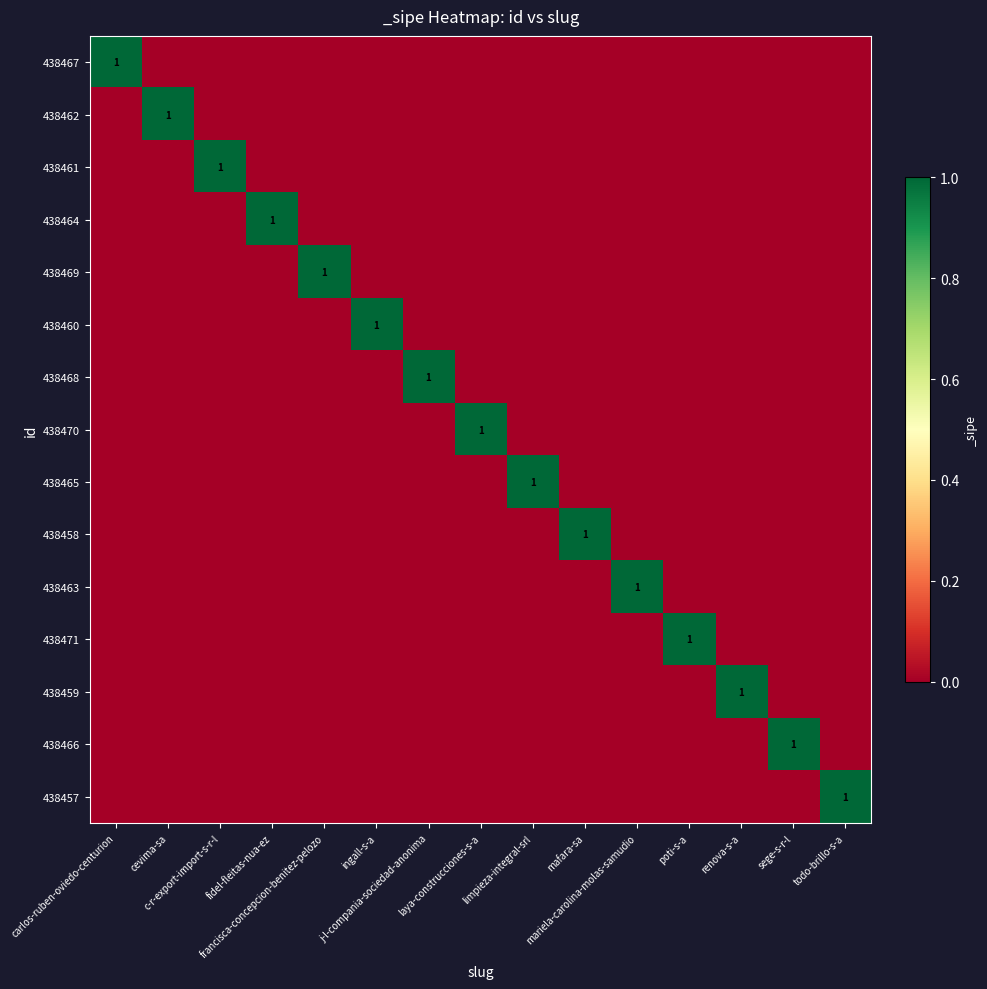

What is the spread (max minus min) of values at sege-s-r-l?

1